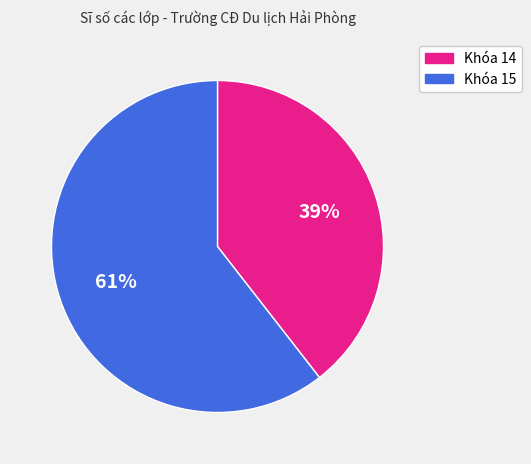

How many slices are in this pie chart?

2